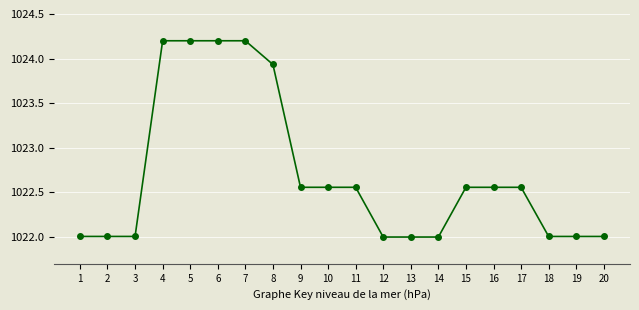

What is the greatest value displayed?

1024.2